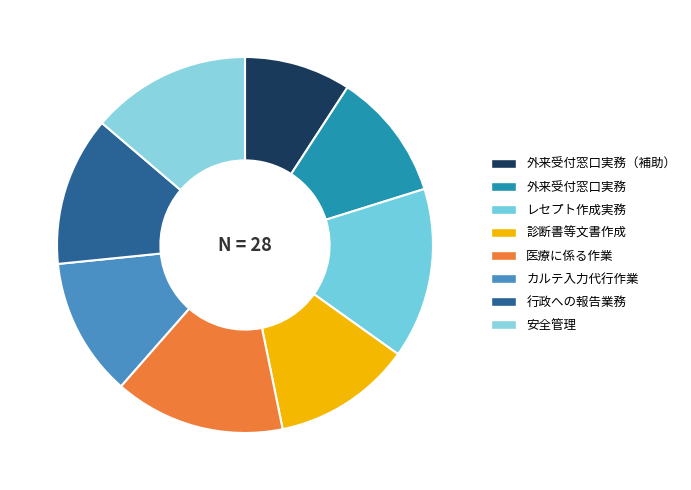

To the nearest percent, what is the difference between the 安全管理 and レセプト作成実務 slice percentages?

1%